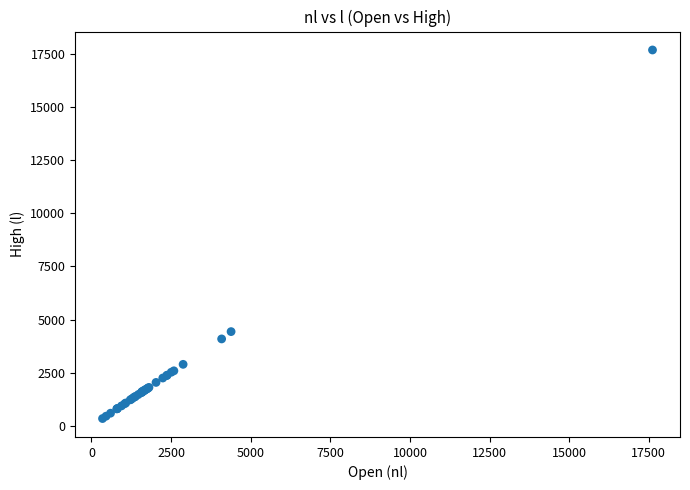

What Y value in the scatter plot is closest to 9009?

4433.6